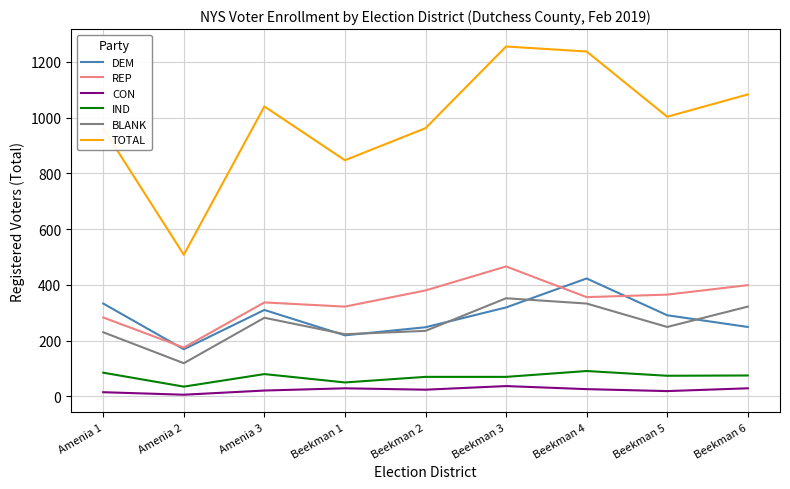

What position from the left is Amenia 3?

3